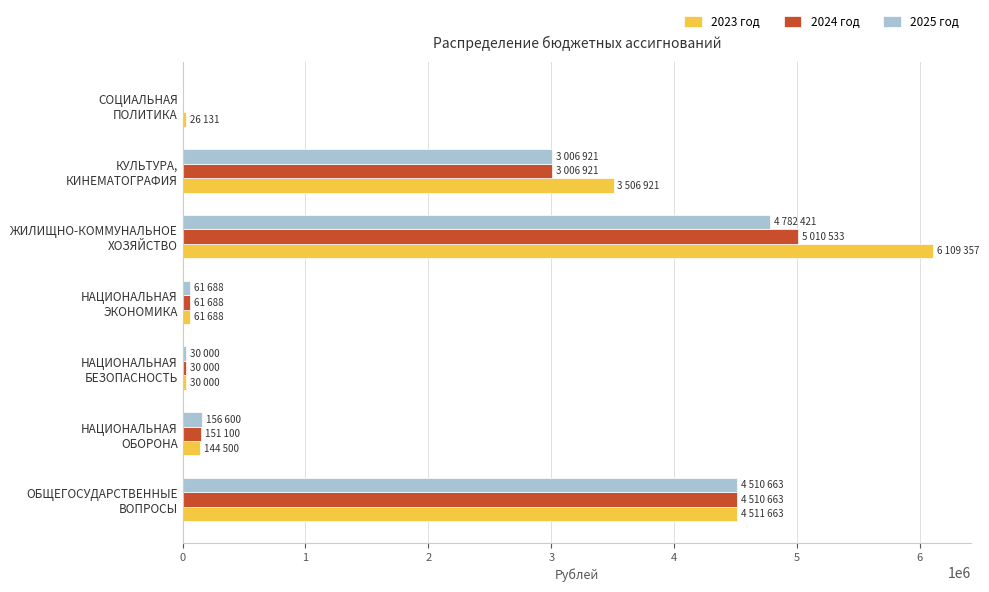

What is the maximum value shown in the chart?

6109357